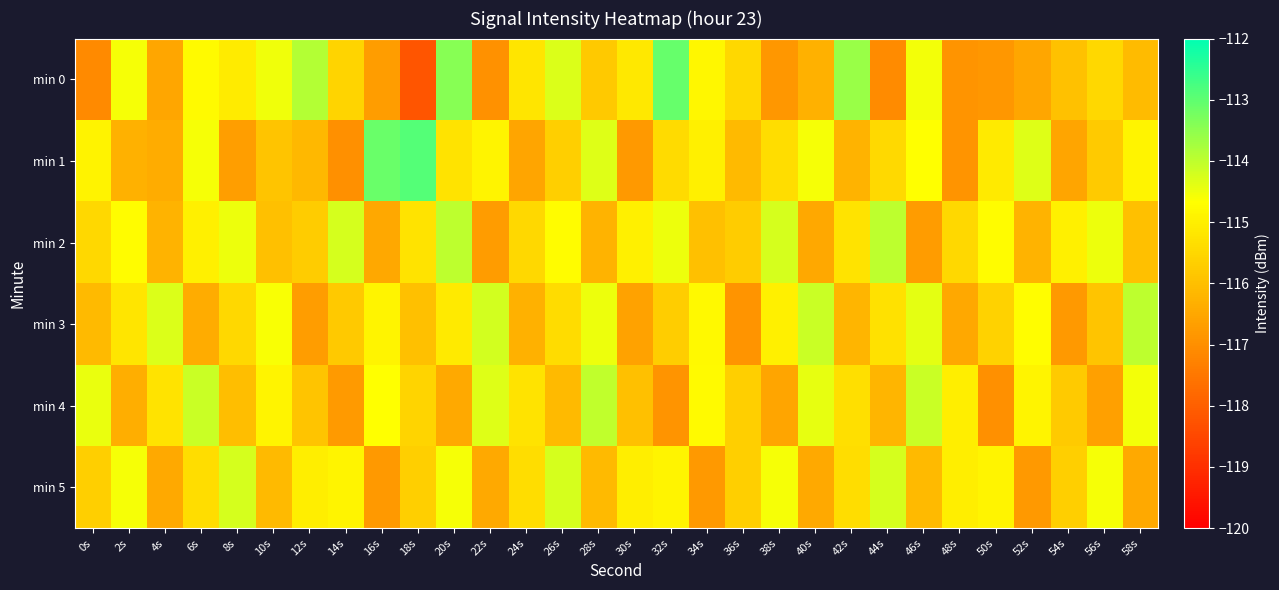

What is the difference between the highest and lowest values at 58s?

2.5